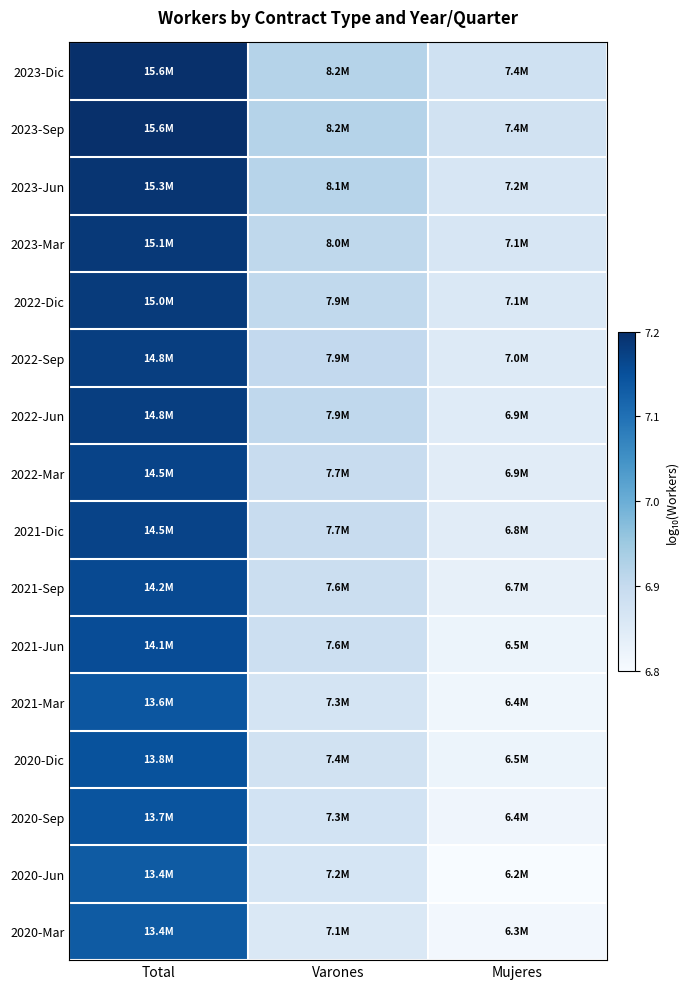

At how many categories does at least one series exceed 7?

1